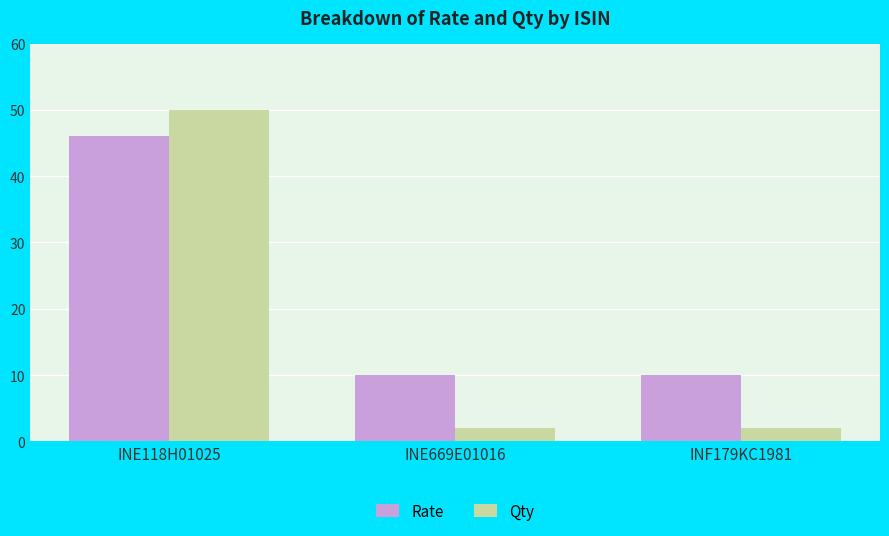

What are all the series names shown in the legend?

Rate, Qty